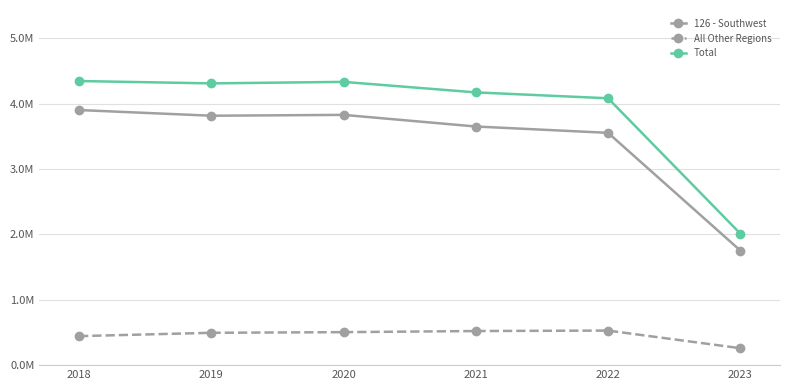

What is the difference between the highest and lowest values at 2020?

3830